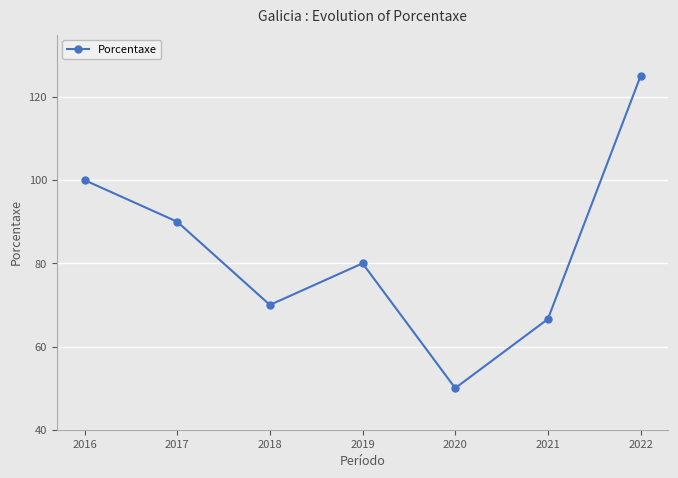

At which category does the data reach its first local valley?

2018